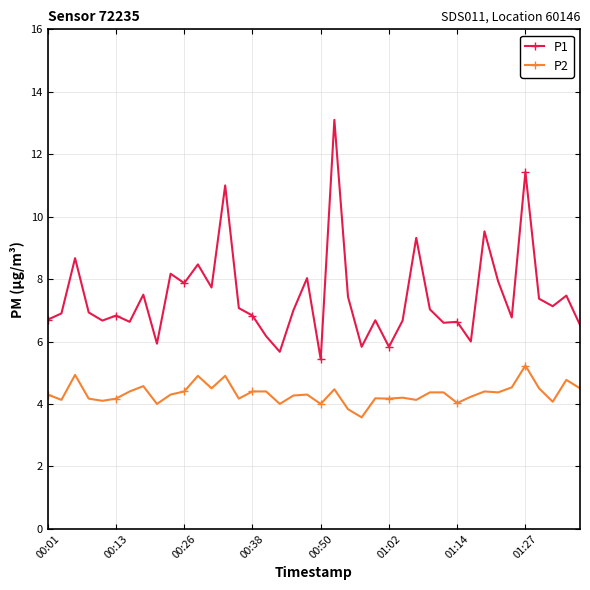

How many series are shown in this chart?

2